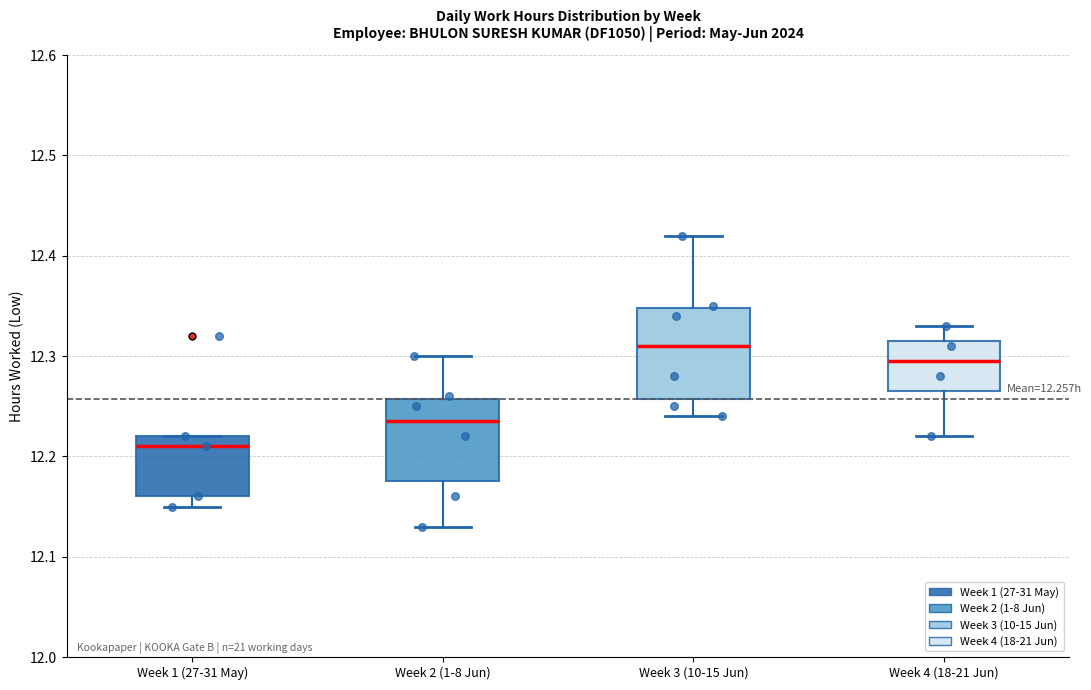

Reading left to right, transcribe this box plot: for each box, give where its median line is, the range the box spans, and where its two whiskers end, as read against the y-axis. The values are not printed on the chart, so give them approximately, as read against the axis.

Week 1 (27-31 May): median 12.21, box 12.16 to 12.22, whiskers 12.15 to 12.22
Week 2 (1-8 Jun): median 12.24, box 12.18 to 12.26, whiskers 12.13 to 12.30
Week 3 (10-15 Jun): median 12.31, box 12.26 to 12.35, whiskers 12.24 to 12.42
Week 4 (18-21 Jun): median 12.30, box 12.27 to 12.32, whiskers 12.22 to 12.33